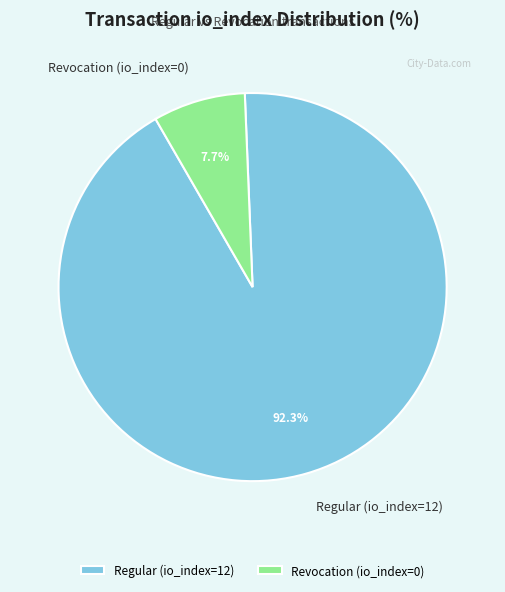

To the nearest percent, what percentage of the pie is Regular (io_index=12)?

92%